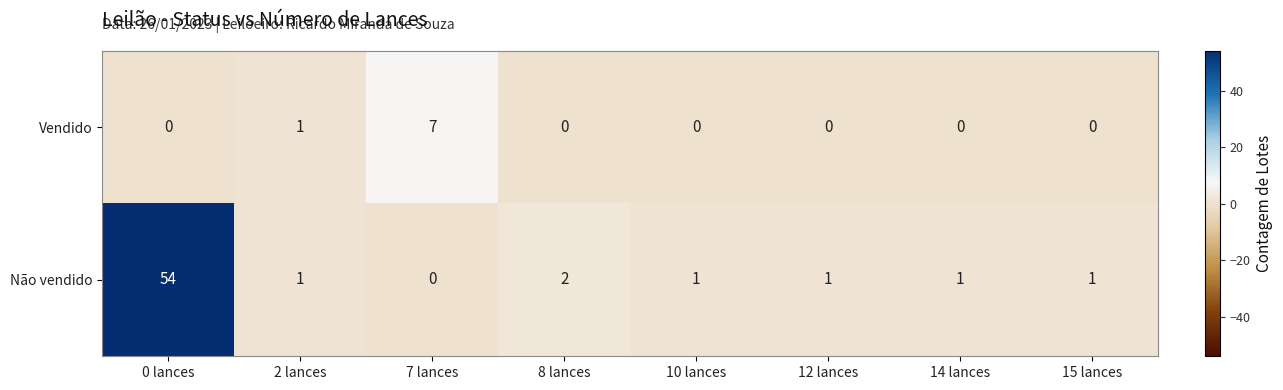

Reading right to left, list all the values displayed in this chart.

Vendido: 15 lances=0	14 lances=0	12 lances=0	10 lances=0	8 lances=0	7 lances=7	2 lances=1	0 lances=0
Não vendido: 15 lances=1	14 lances=1	12 lances=1	10 lances=1	8 lances=2	7 lances=0	2 lances=1	0 lances=54